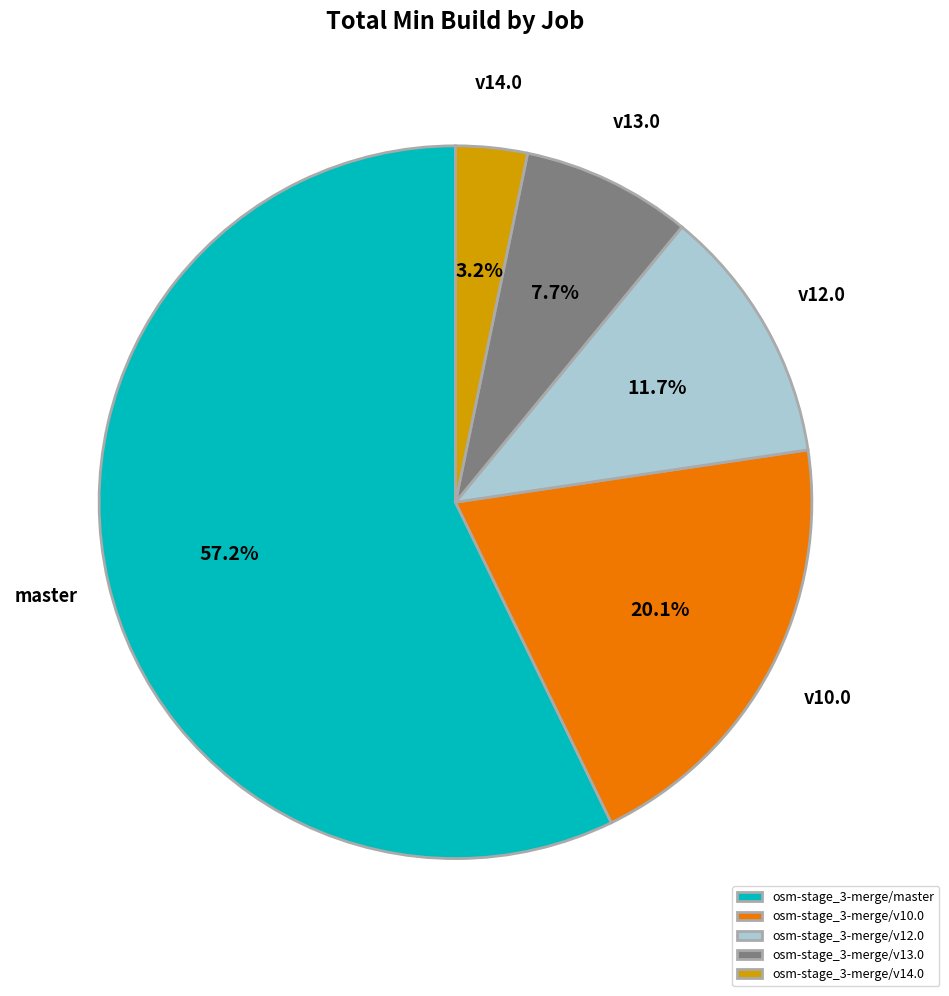

The osm-stage_3-merge/v12.0 slice represents 12% of the pie. True or false?

True